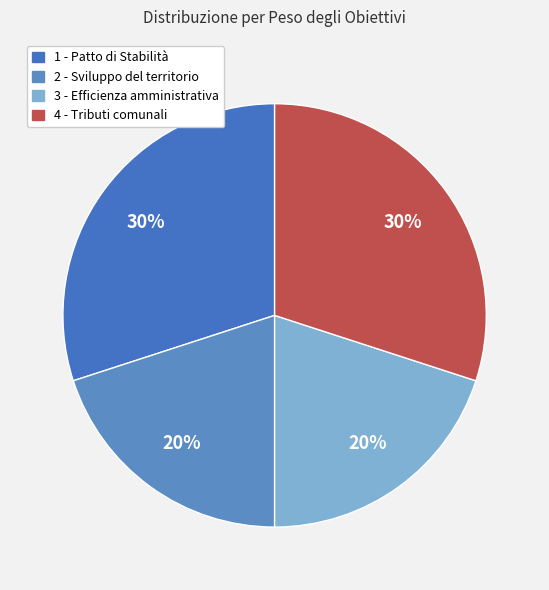

How many slices are in this pie chart?

4